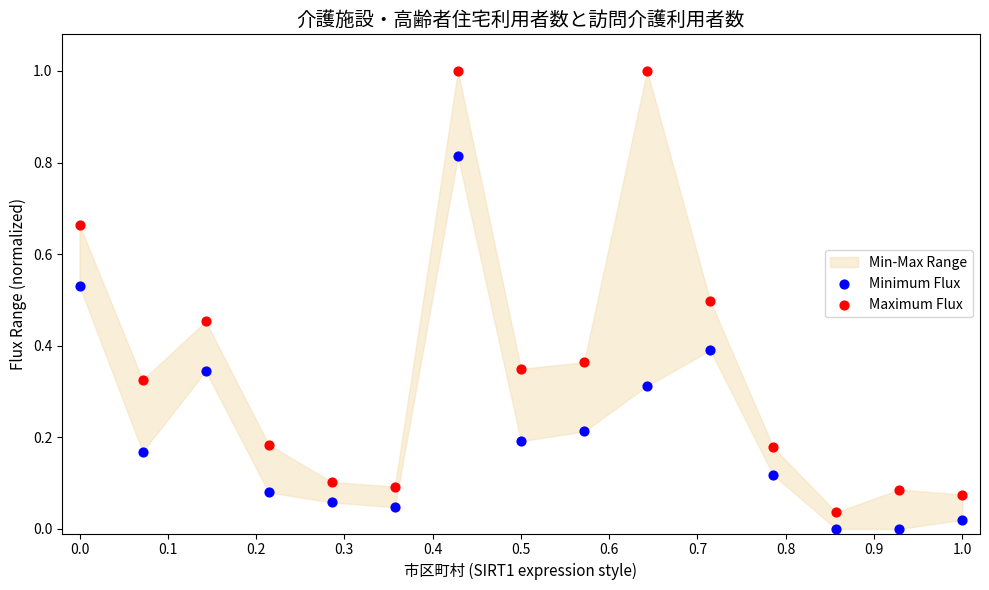

Which series has the largest Y range (max minus min)?

Maximum Flux